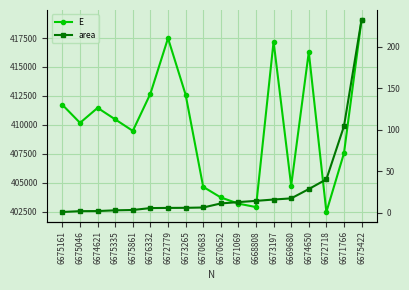

Reading right to left, what are all the values shown in this chart?

E: 6675422=419092.0	6671766=407543.0	6672718=402463.0	6674650=416290.0	6669680=404739.0	6673197=417198.0	6668808=402887.0	6671069=403184.0	6670652=403719.0	6670683=404635.0	6673265=412608.0	6672779=417485.0	6676332=412691.0	6675861=409473.0	6675335=410468.0	6674621=411464.0	6675046=410167.0	6675161=411724.0
area: 6675422=233.0	6671766=104.5	6672718=40.5	6674650=28.7	6669680=17.5	6673197=16.1	6668808=14.5	6671069=13.0	6670652=11.4	6670683=6.5	6673265=6.1	6672779=6.0	6676332=5.8	6675861=3.5	6675335=3.1	6674621=2.2	6675046=2.1	6675161=1.1